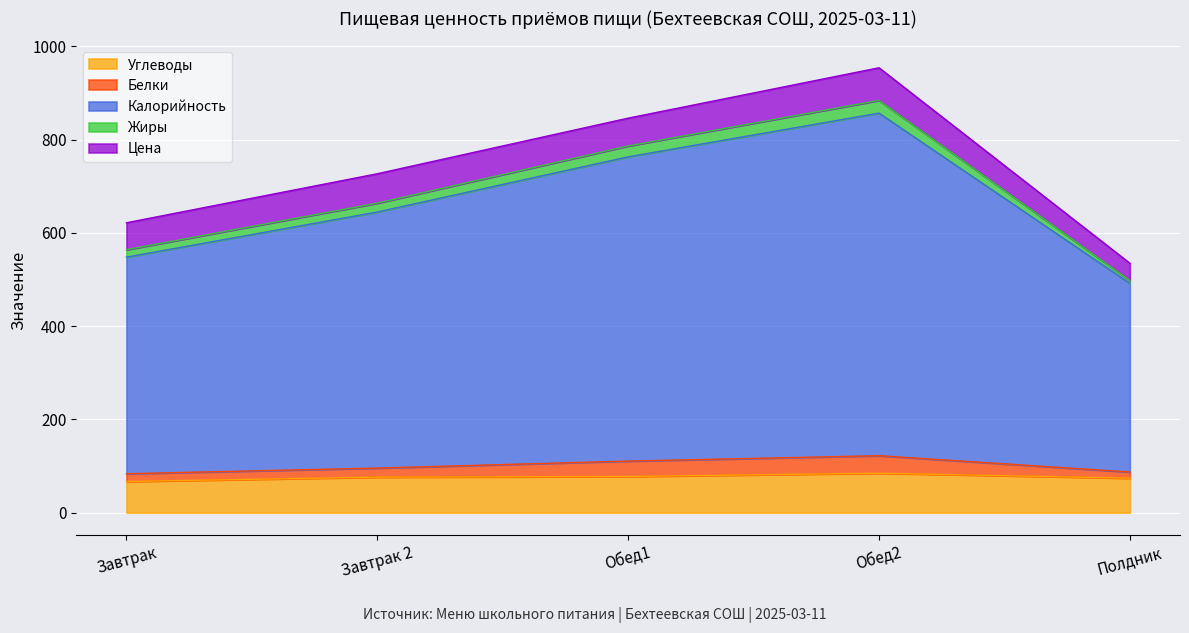

True or false: Углеводы and Белки intersect in this chart.

False